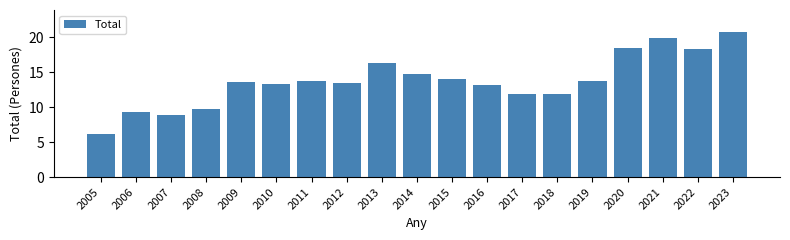

Reading left to right, list all the values displayed in this chart.

2005=6.1	2006=9.3	2007=8.9	2008=9.7	2009=13.6	2010=13.3	2011=13.7	2012=13.5	2013=16.3	2014=14.7	2015=14.0	2016=13.2	2017=11.9	2018=11.9	2019=13.7	2020=18.5	2021=19.9	2022=18.3	2023=20.8